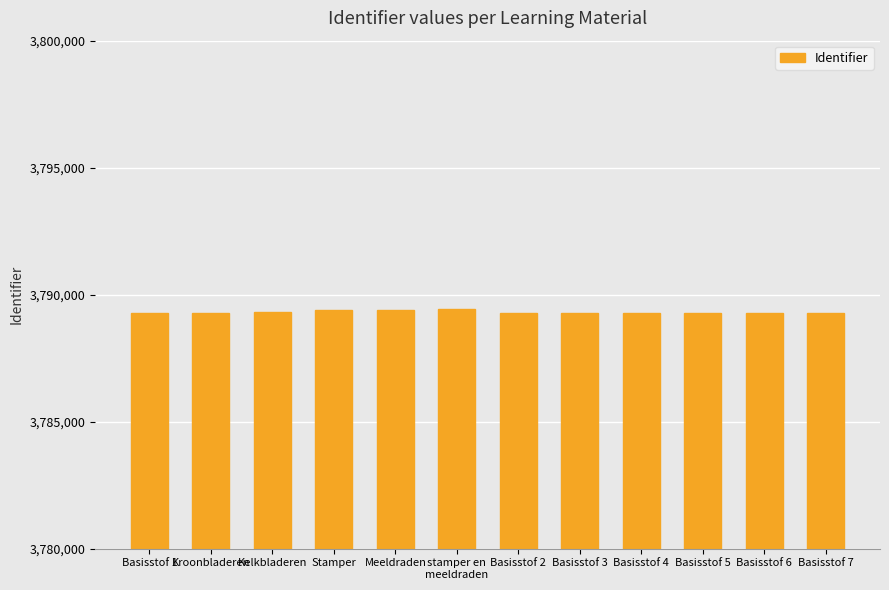

How many categories are shown in the chart?

12